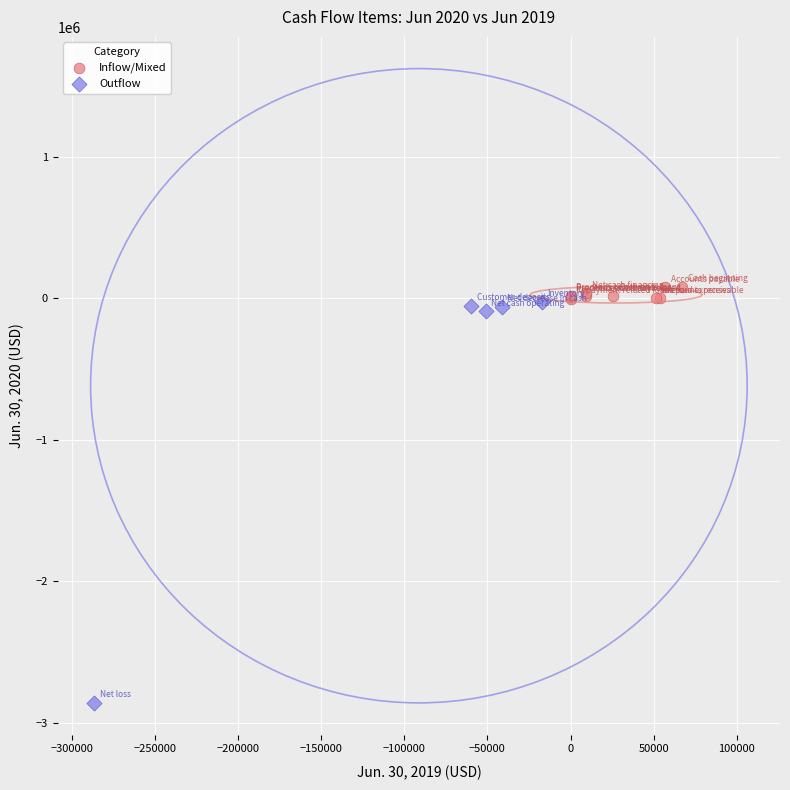

Which series has the largest Y range (max minus min)?

Outflow